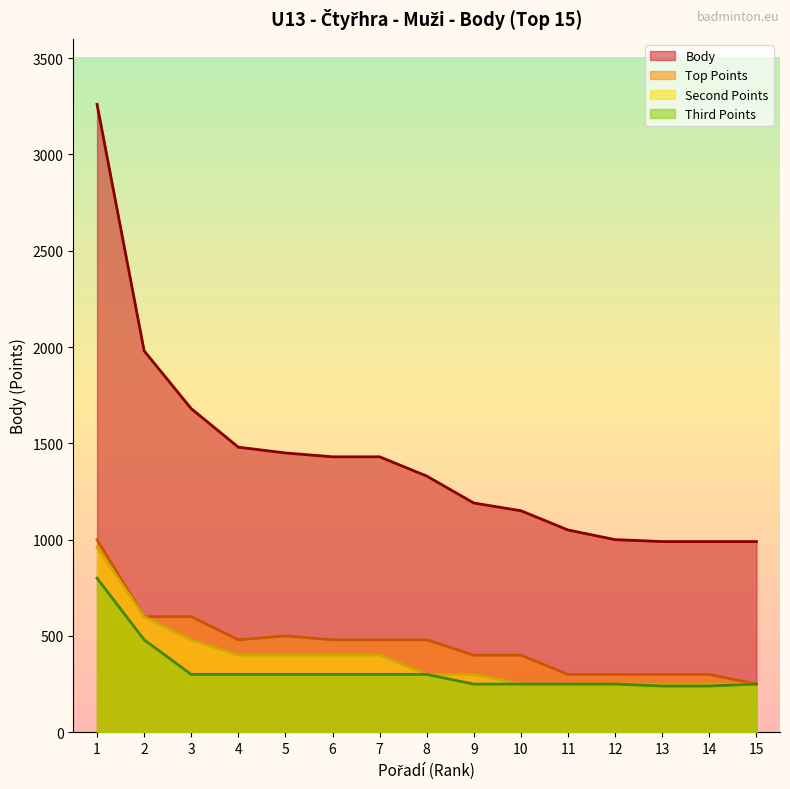

What is the total value across all series at 10?

2050